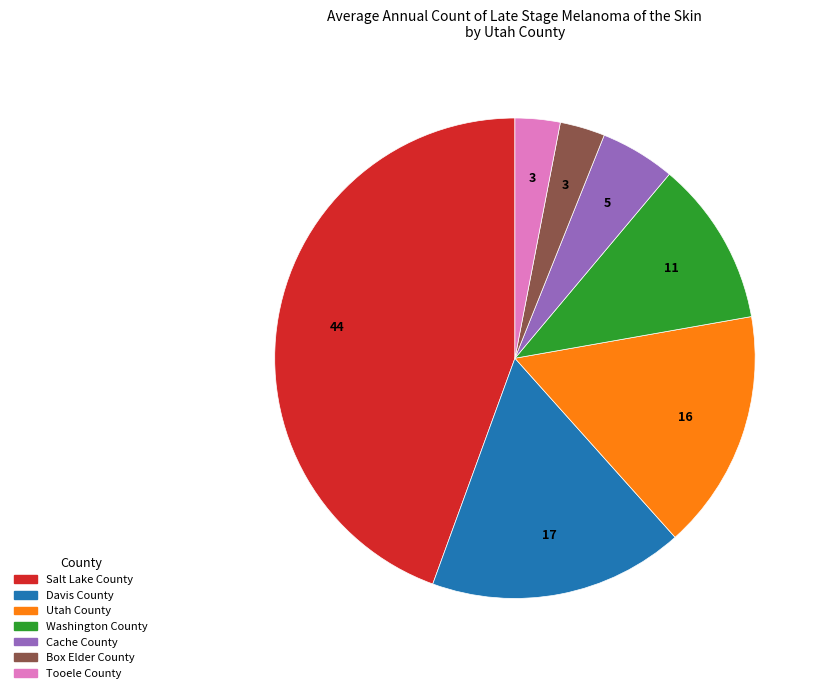

Combined, do Box Elder County and Salt Lake County account for over 50%?

No